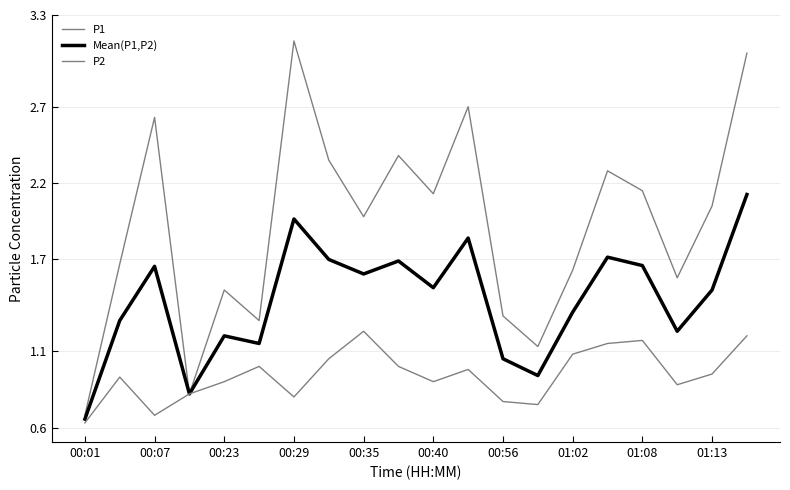

Is this an area chart (filled region under the line)?

No